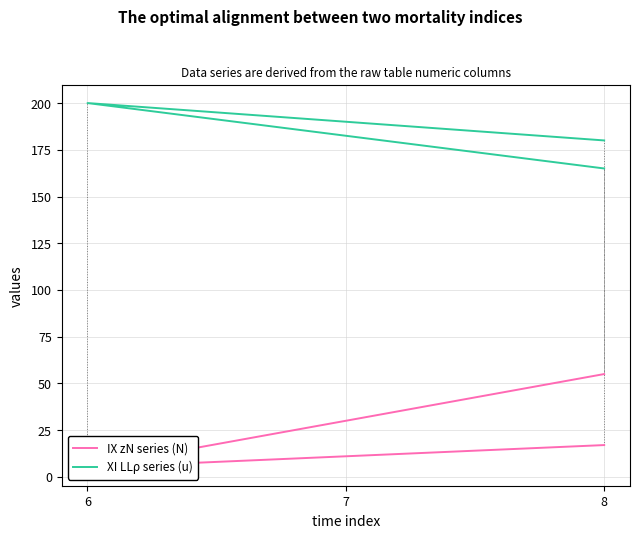

Reading right to left, transcribe all the data shown in this chart.

IX zN series (N): 17	5	55
XI LLρ series (u): 180	200	165